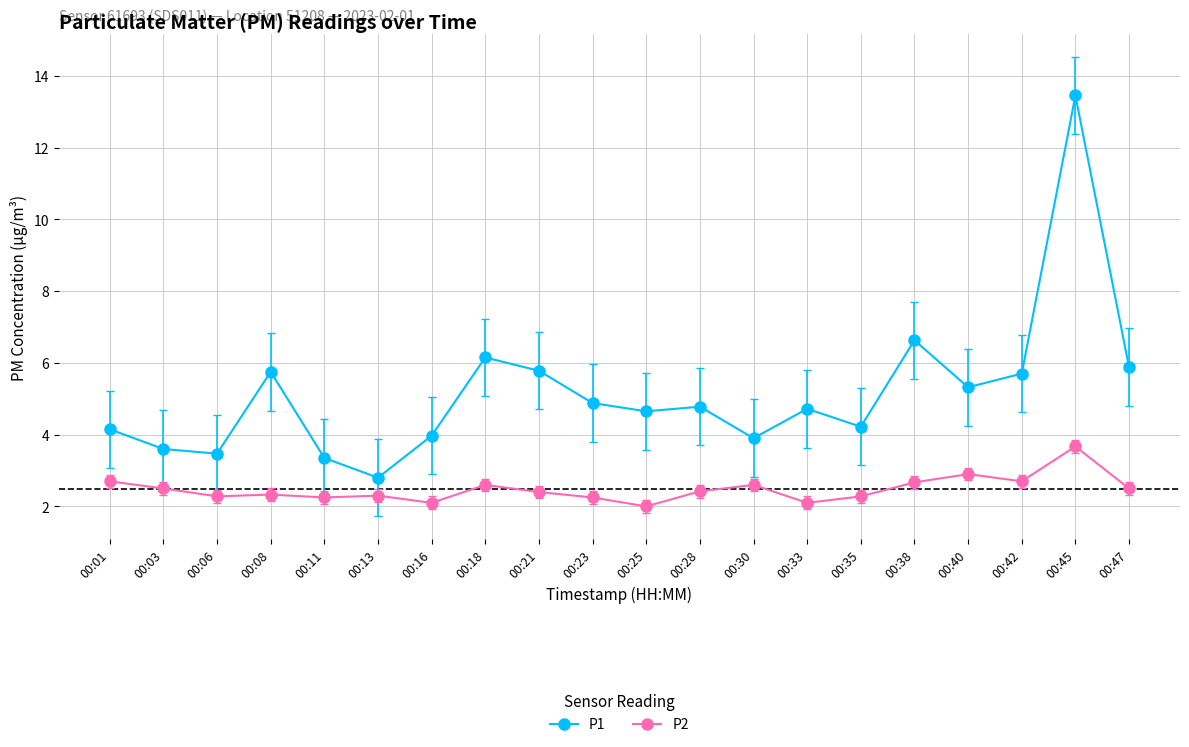

The value of P1 at 00:16 is 4.0. True or false?

True